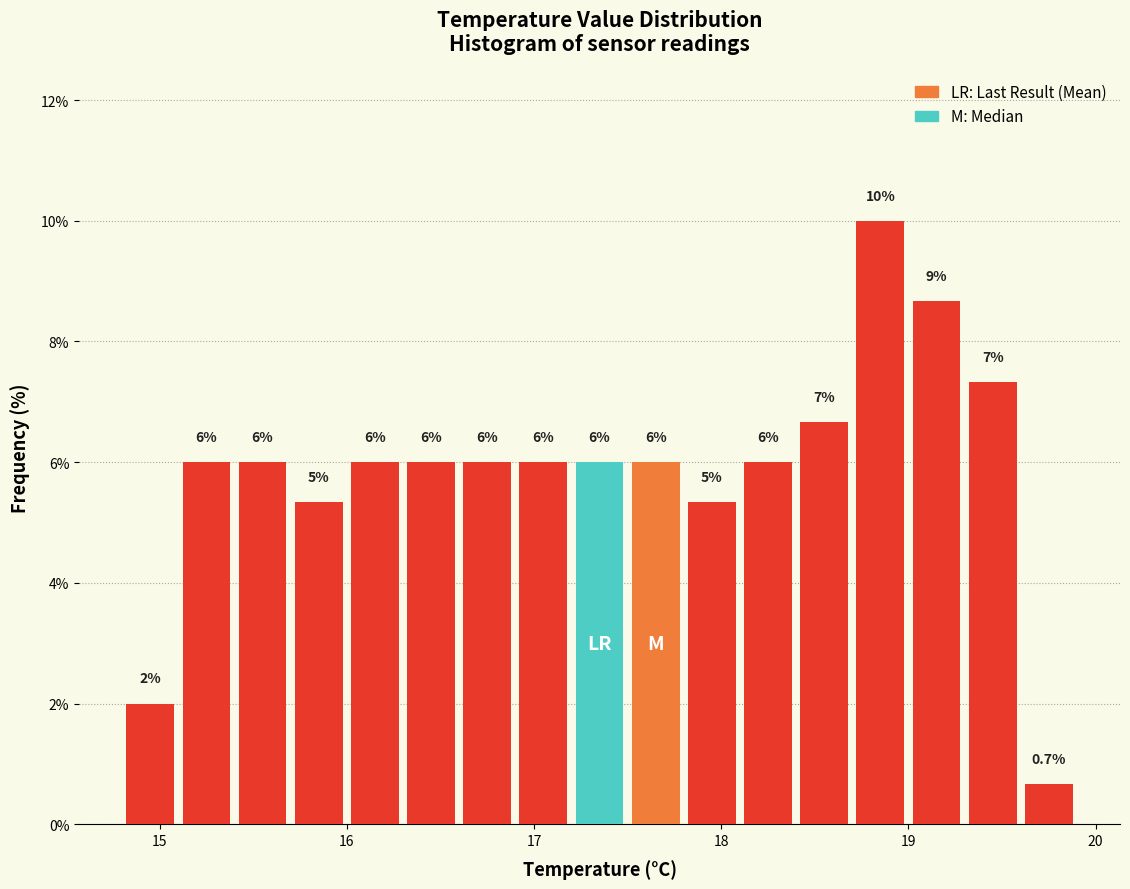

Around what value on the x-axis is the tallest bar? Give the approximate position of its centre, as read against the axis.

18.9